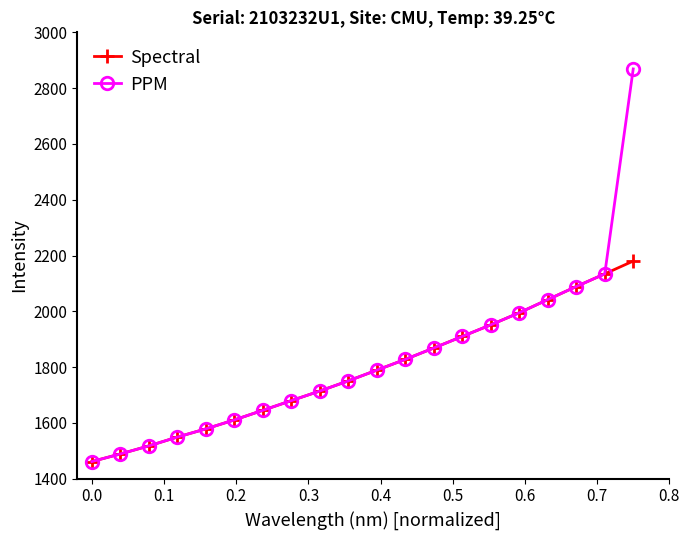

List the series in order of their peak value, lowest first.

Spectral, PPM